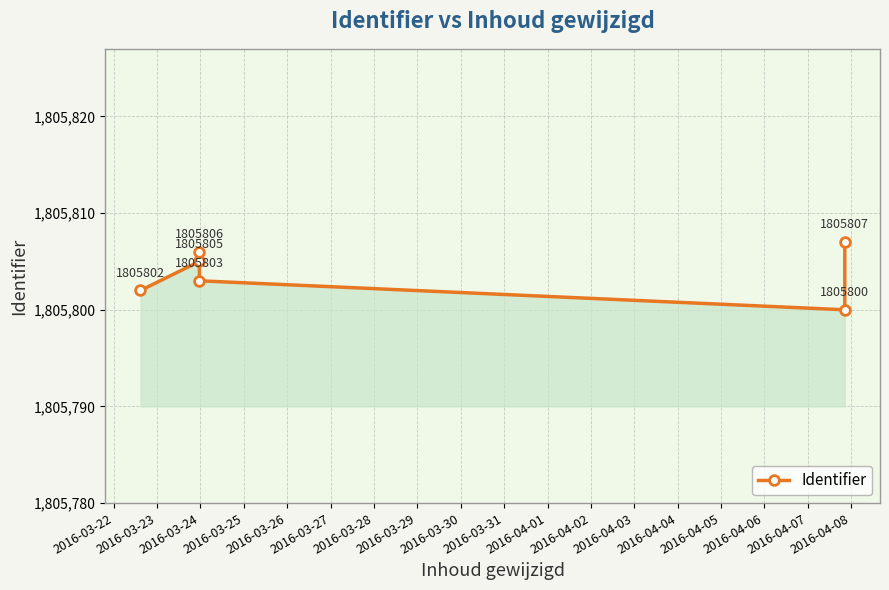

How many series are shown in this chart?

1